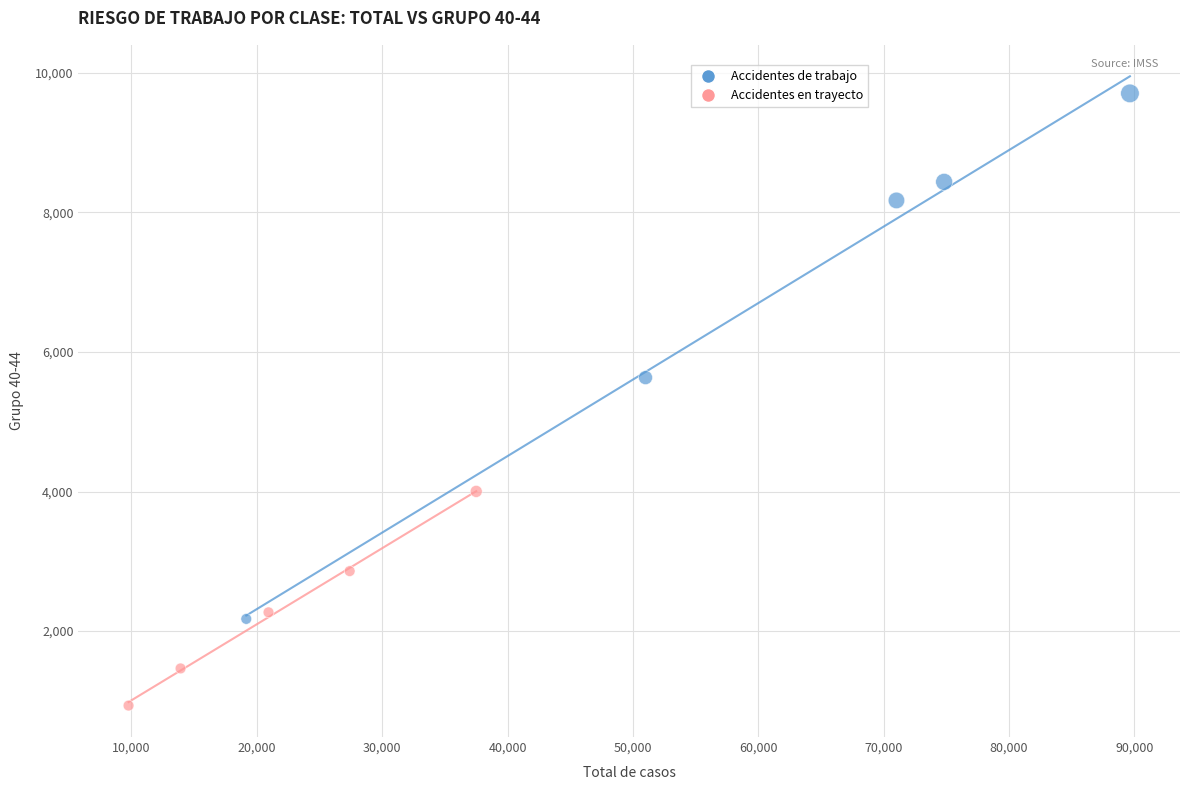

Which series reaches the minimum Y coordinate?

Accidentes en trayecto